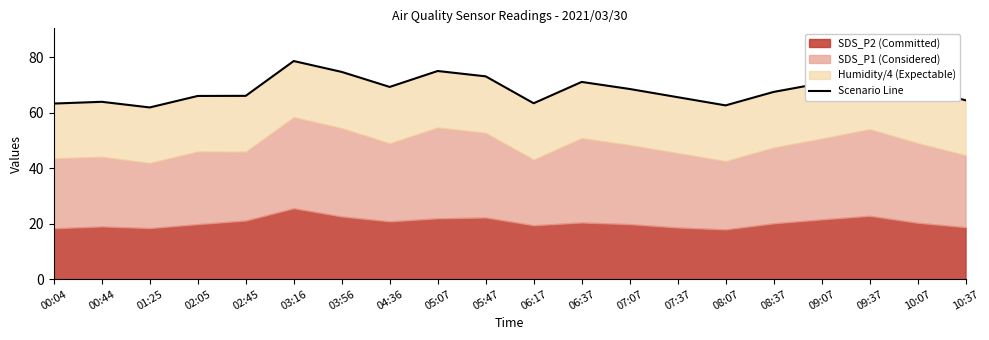

How many lines are shown in the chart?

1